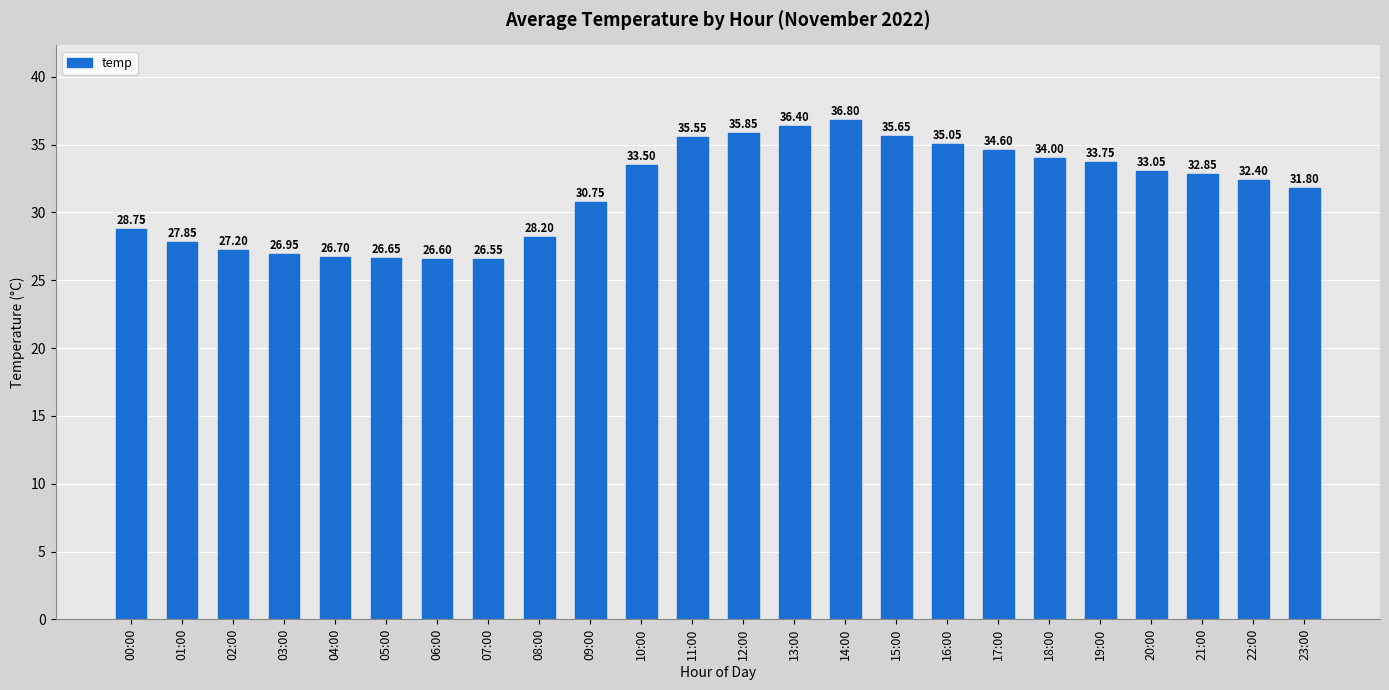

List the labels in order of value, largest first.

14:00, 13:00, 12:00, 15:00, 11:00, 16:00, 17:00, 18:00, 19:00, 10:00, 20:00, 21:00, 22:00, 23:00, 09:00, 00:00, 08:00, 01:00, 02:00, 03:00, 04:00, 05:00, 06:00, 07:00